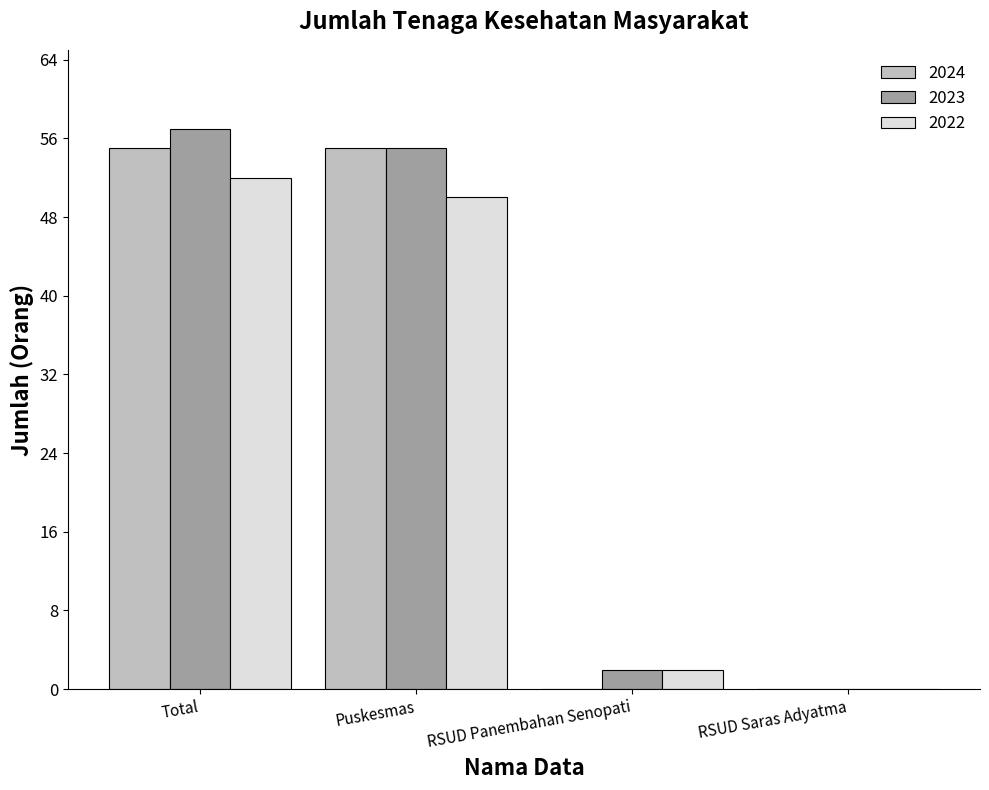

Which series has the largest total across all categories?

2023